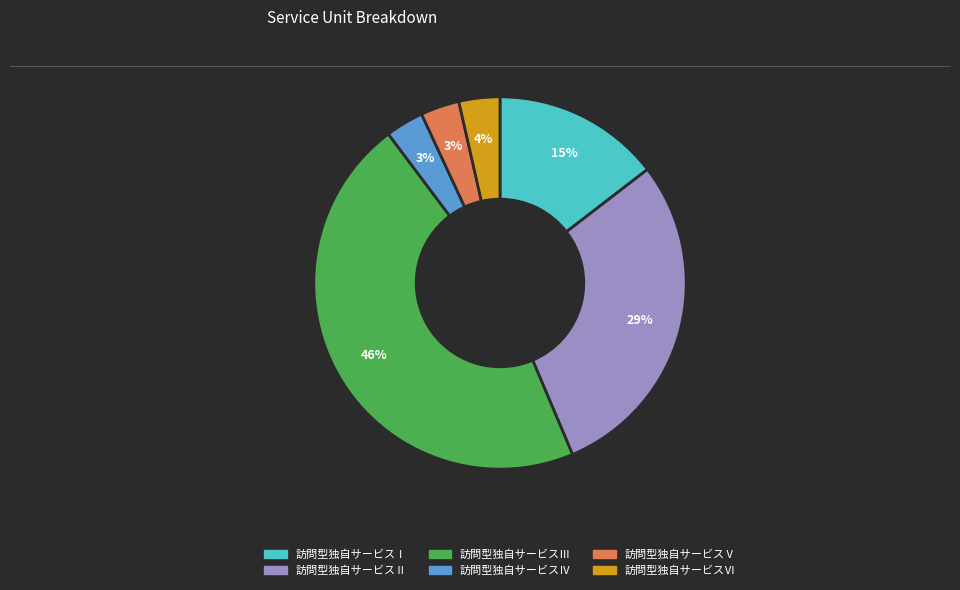

Which has a higher value, 訪問型独自サービスⅠ or 訪問型独自サービスⅤ?

訪問型独自サービスⅠ